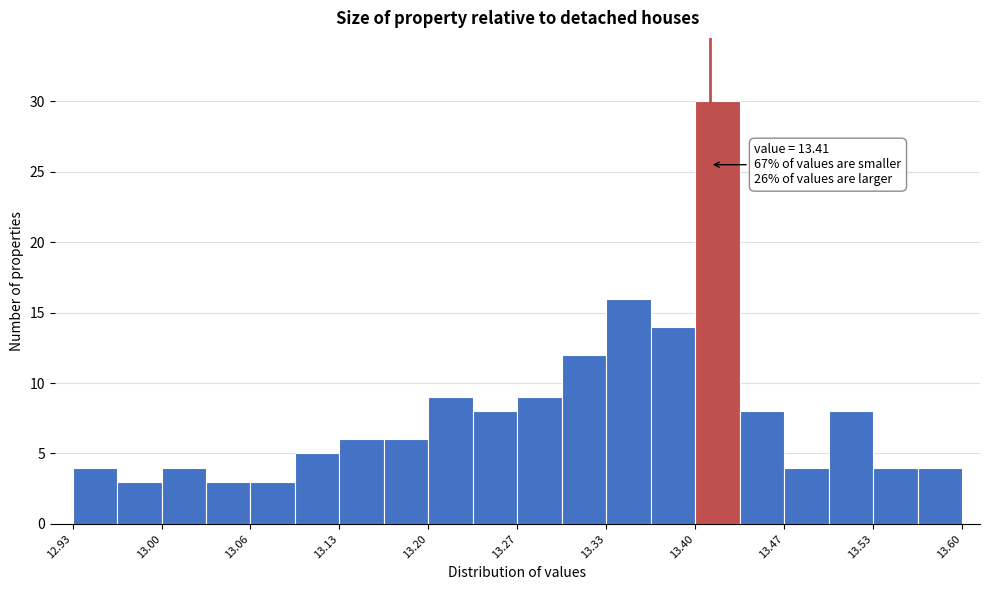

Around what value on the x-axis is the tallest bar? Give the approximate position of its centre, as read against the axis.

13.42